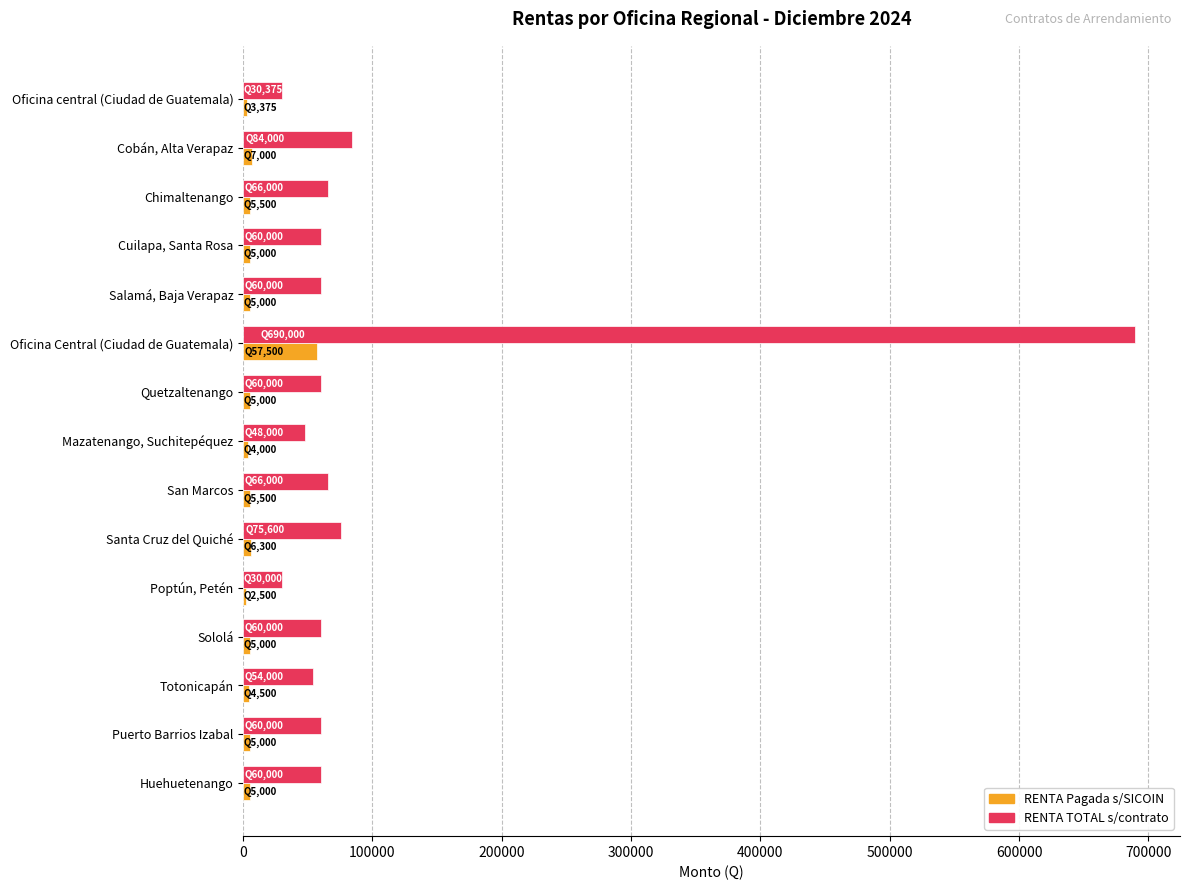

What is the spread (max minus min) of values at Oficina Central (Ciudad de Guatemala)?

632500